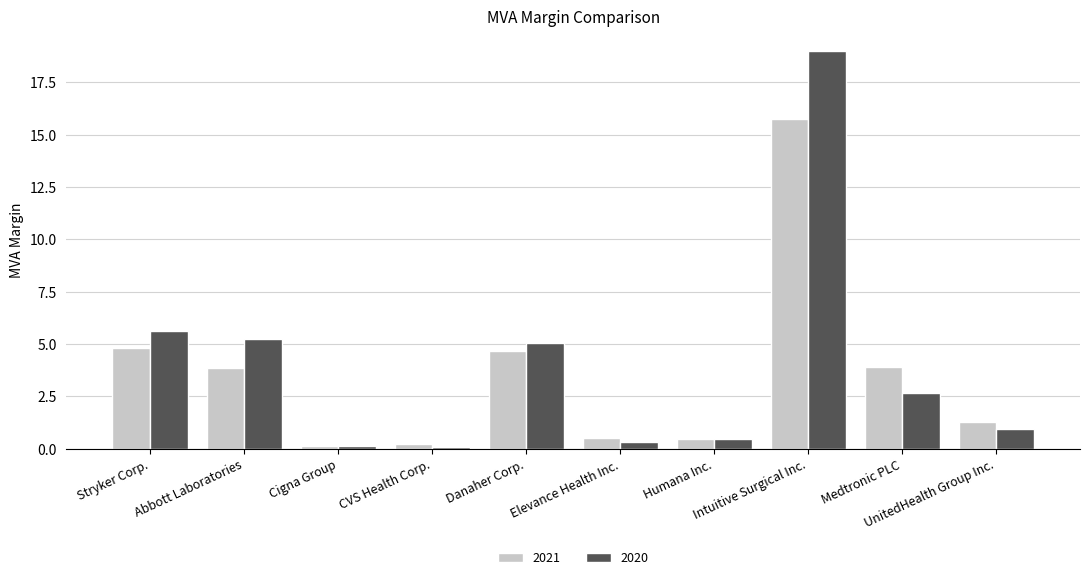

What position from the right is Abbott Laboratories?

9